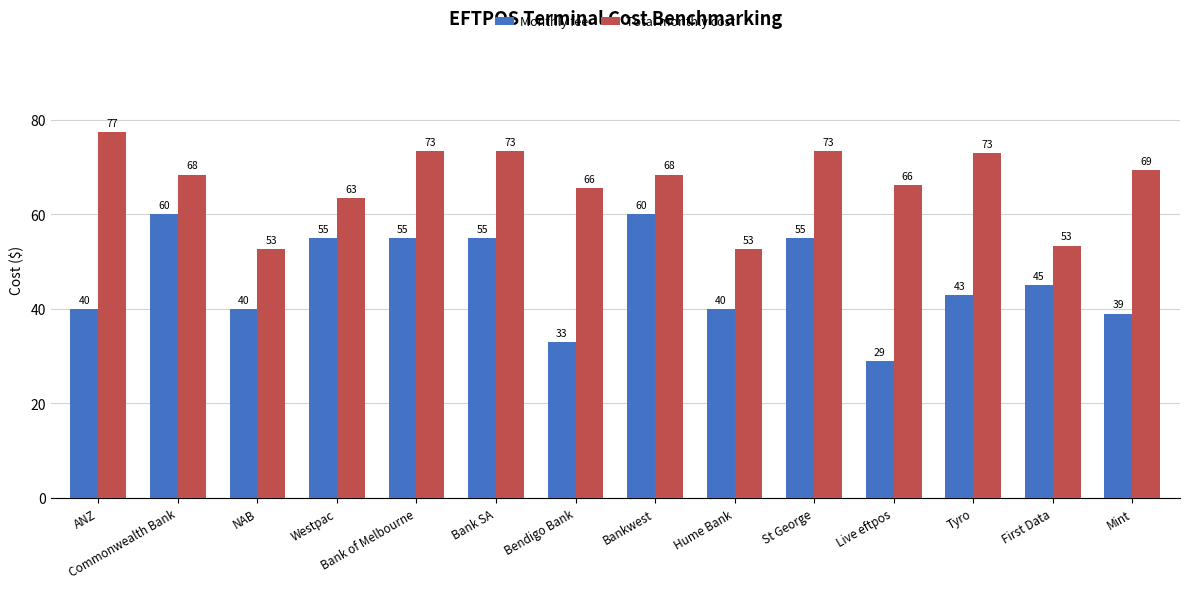

What are all the series names shown in the legend?

Monthly fee, Total monthly cost